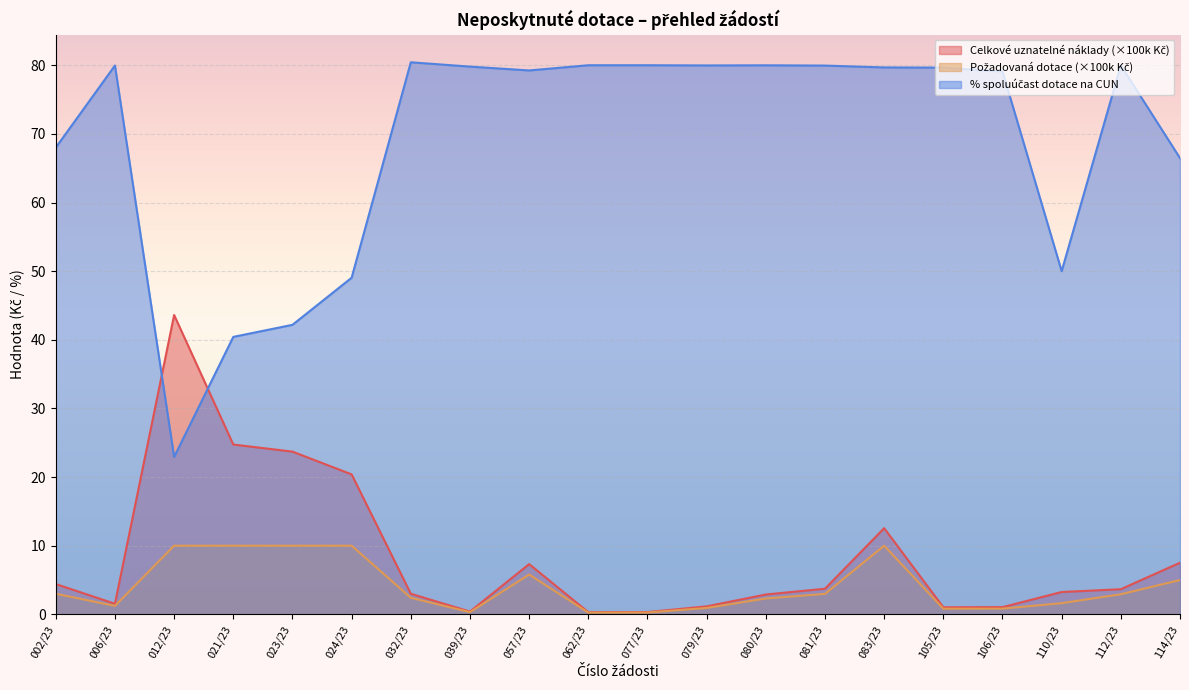

What is the difference between the maximum and minimum values in the Celkové uznatelné náklady projektu series?

43.3